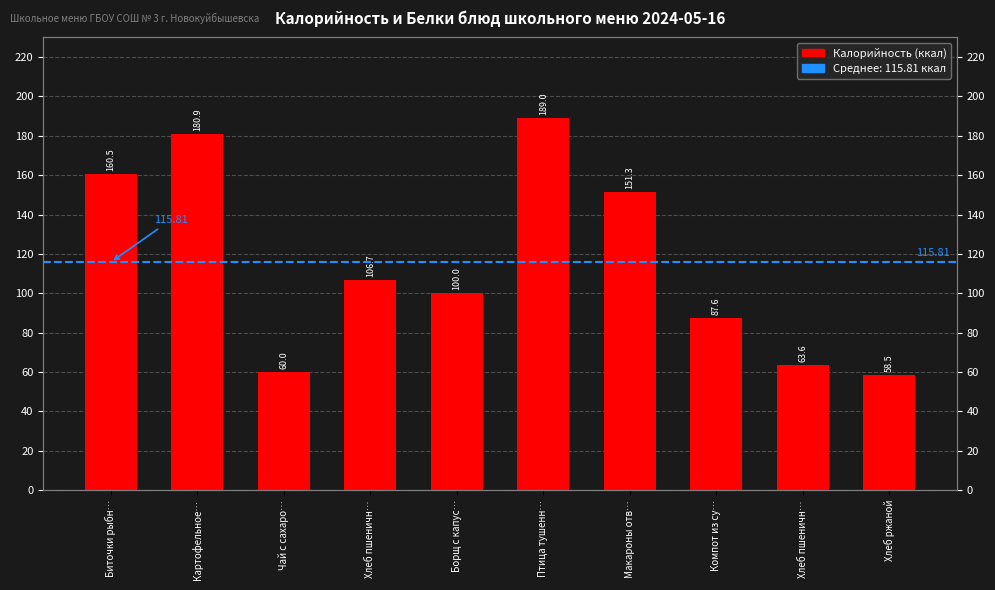

Which has a higher value, Компот из су… or Макароны отв…?

Макароны отв…